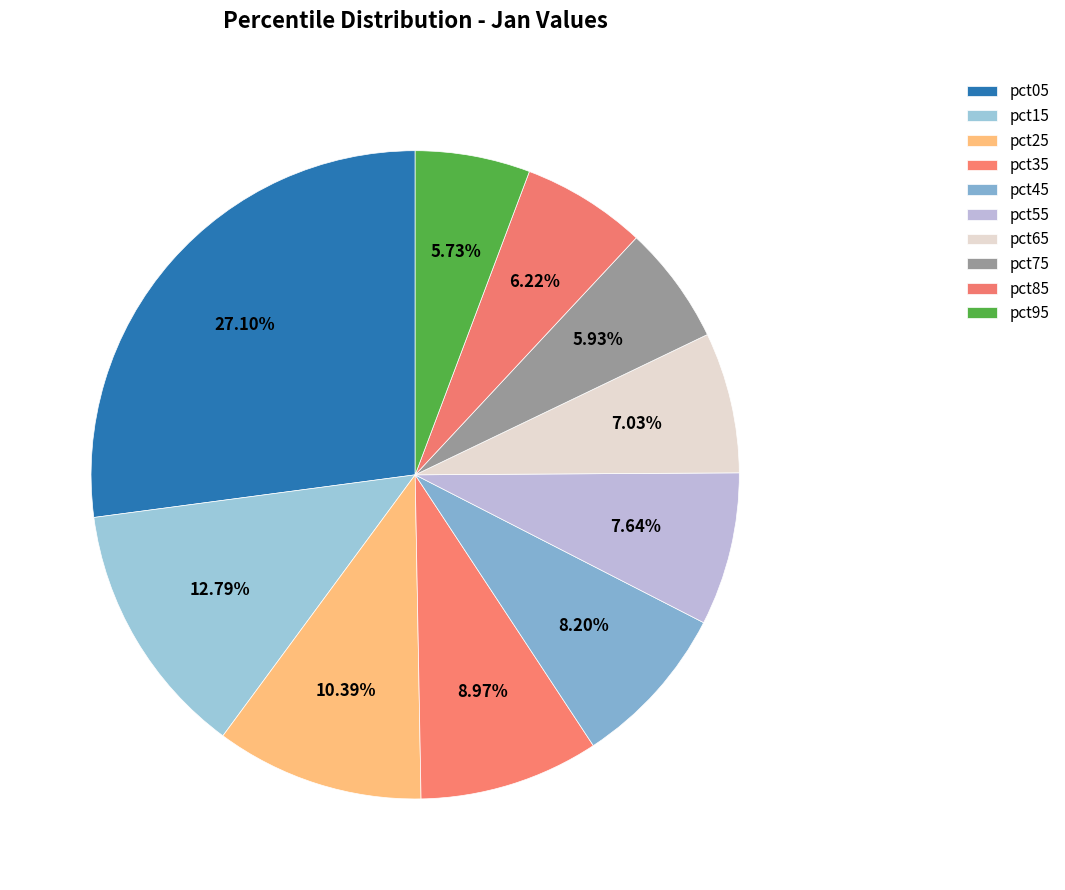

What percentage is the pct15 slice, to the nearest percent?

13%